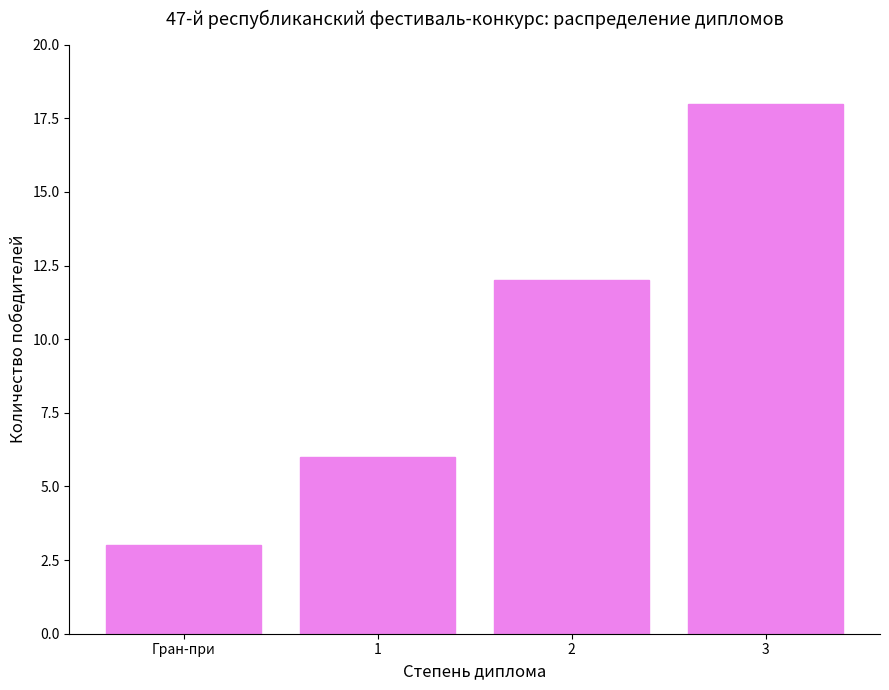

At which label is the value closest to 10?

2